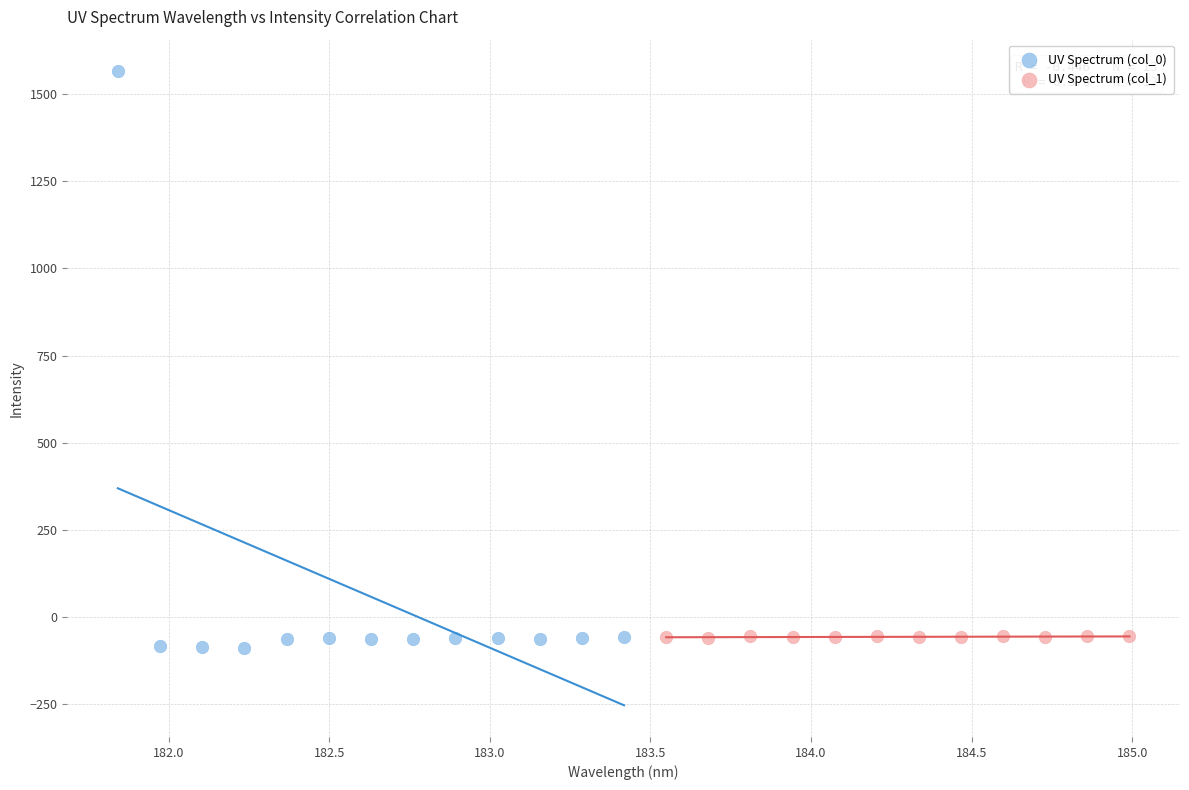

Which series contains the highest Y value?

UV Spectrum (col_0)